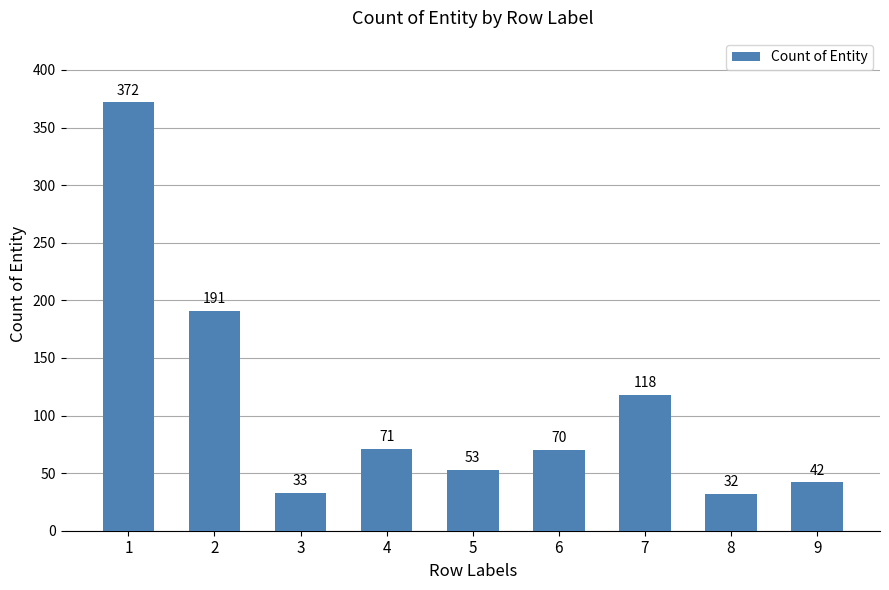

True or false: the data shows 50 at 8.

False